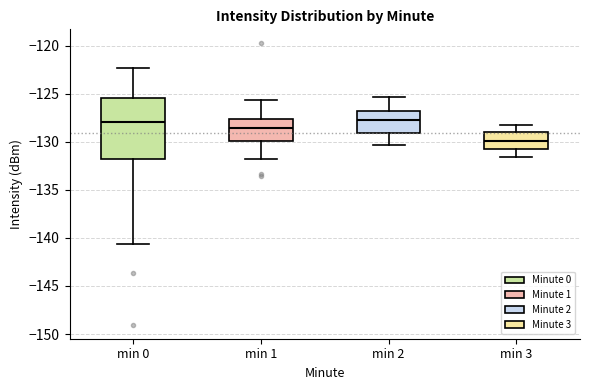

Reading left to right, read every box against the y-axis: the position of its median line, the range the box covers, and the ends of its whiskers. The values are not printed on the chart, so give them approximately, as read against the axis.

min 0: median -128.0, box -132.0 to -125.5, whiskers -140.5 to -122.5
min 1: median -128.5, box -130.0 to -127.5, whiskers -132.0 to -125.5
min 2: median -127.5, box -129.0 to -127.0, whiskers -130.5 to -125.5
min 3: median -130.0, box -131.0 to -129.0, whiskers -131.5 to -128.0